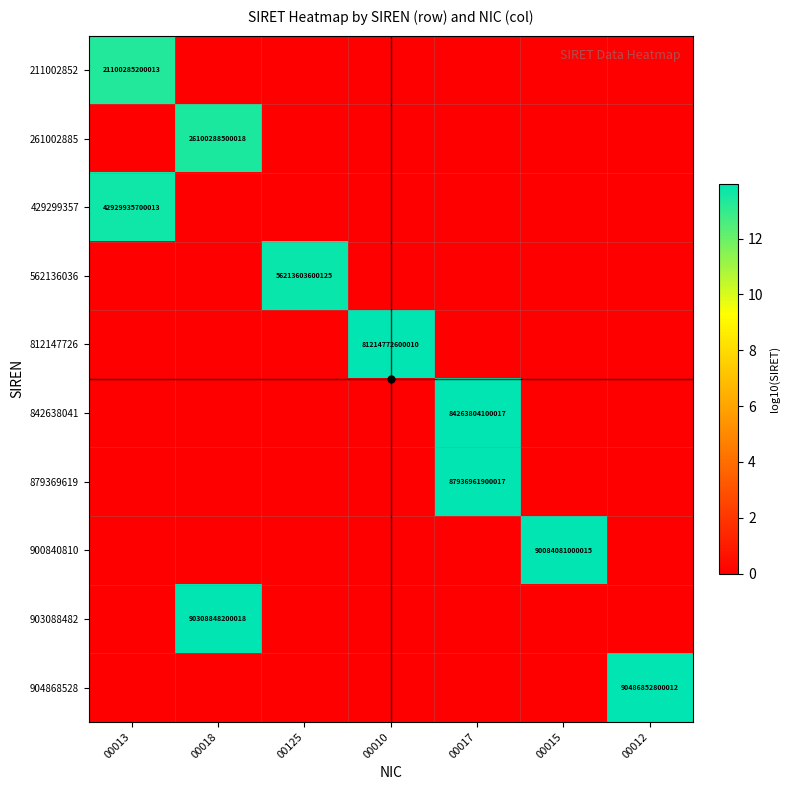

What is the sum of all 842638041 values?

13.9